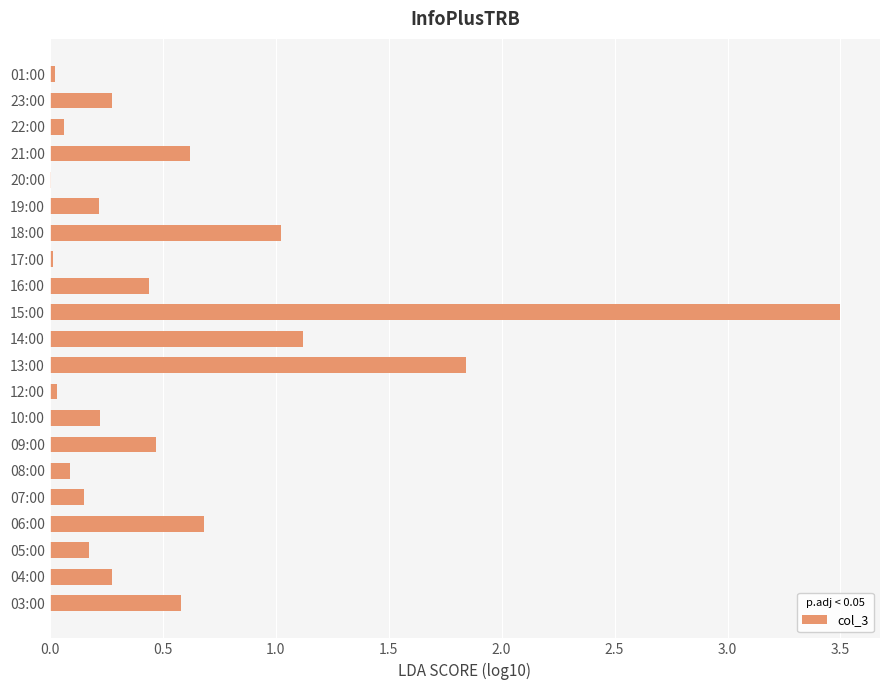

What is the maximum value shown in the chart?

3.5